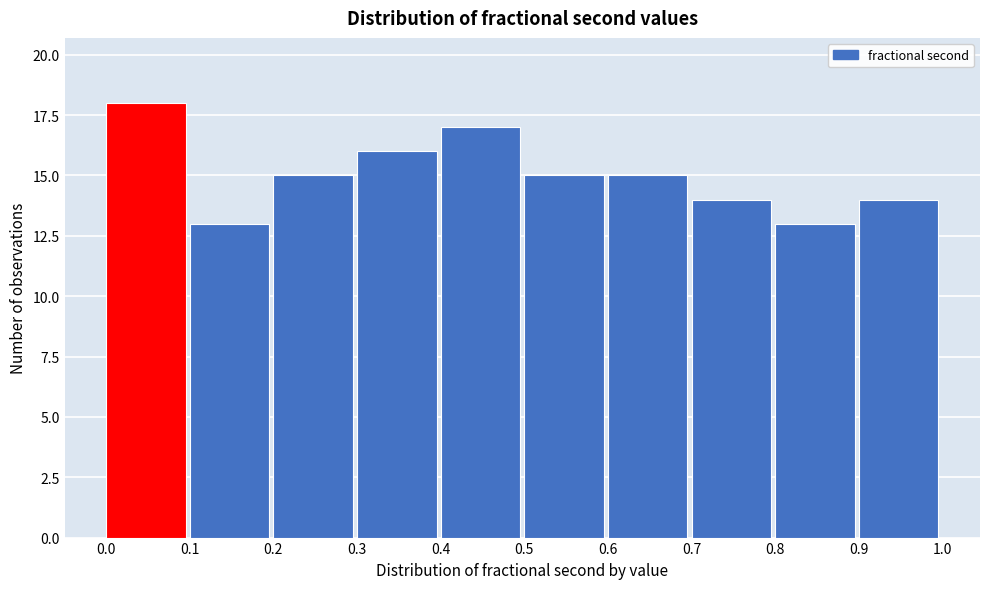

Reading left to right, transcribe this chart: for each bar, give the range it covers on the x-axis and its height. The values are not printed on the chart, so give them approximately, as read against the axis.

0.0 to 0.1: 18
0.1 to 0.2: 13
0.2 to 0.3: 15
0.3 to 0.4: 16
0.4 to 0.5: 17
0.5 to 0.6: 15
0.6 to 0.7: 15
0.7 to 0.8: 14
0.8 to 0.9: 13
0.9 to 1.0: 14